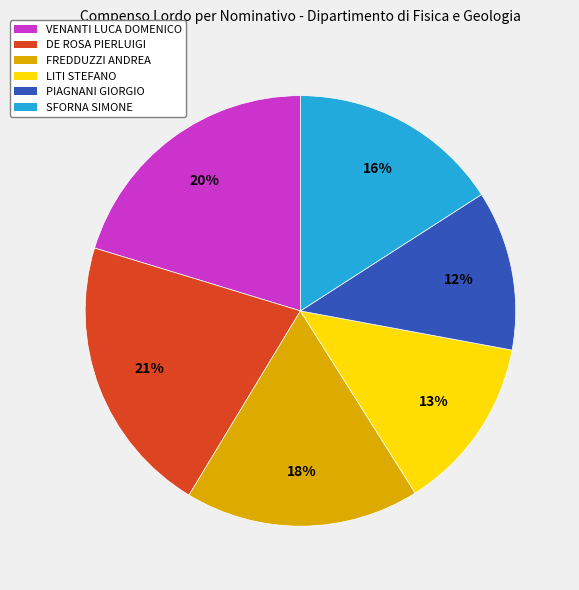

To the nearest percent, what is the difference between the SFORNA SIMONE and VENANTI LUCA DOMENICO slice percentages?

4%